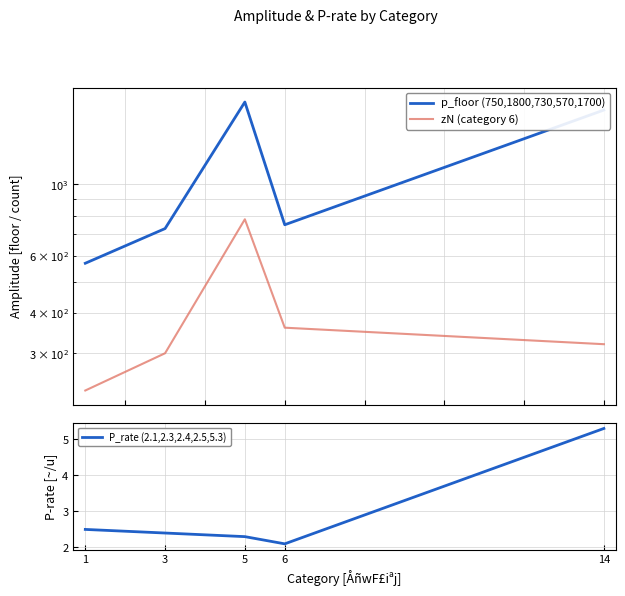

At how many categories does at least one series exceed 1139?

2